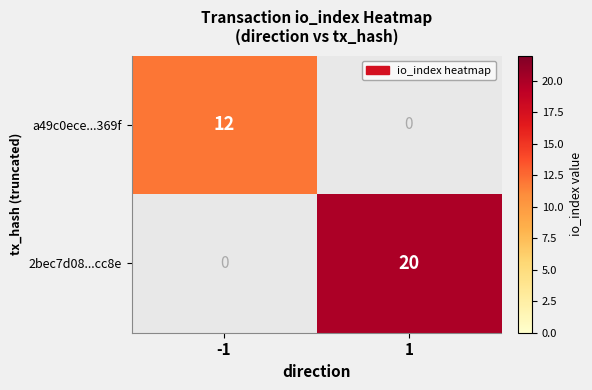

Between -1 and 1, which series saw the biggest shift?

2bec7d08...cc8e